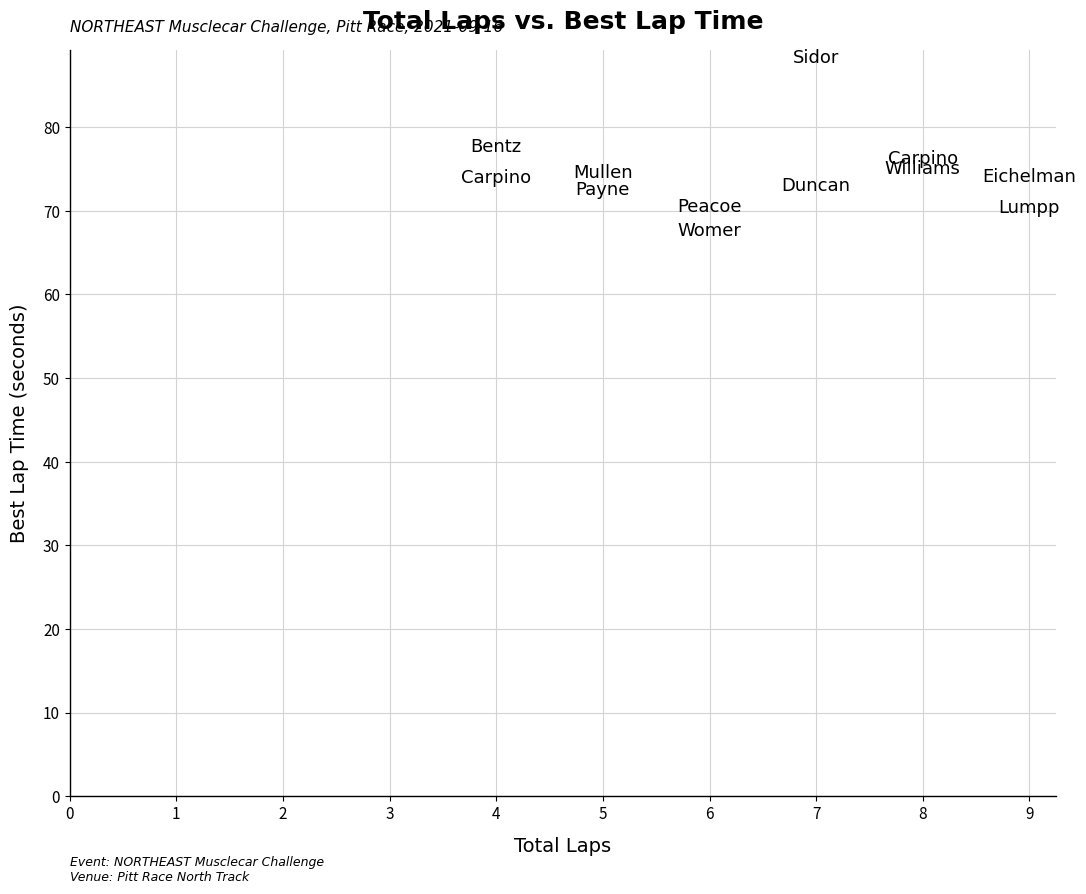

What is the range of X values (max minus min)?

5.0